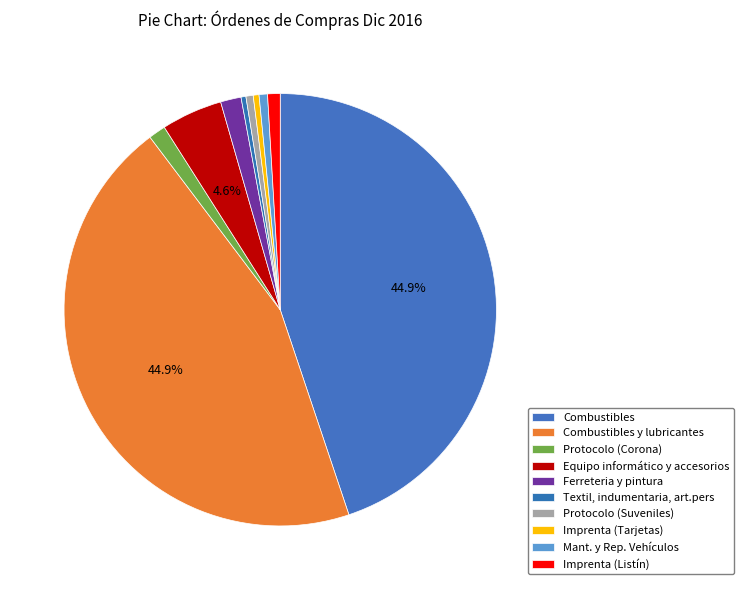

How many slices are in this pie chart?

10